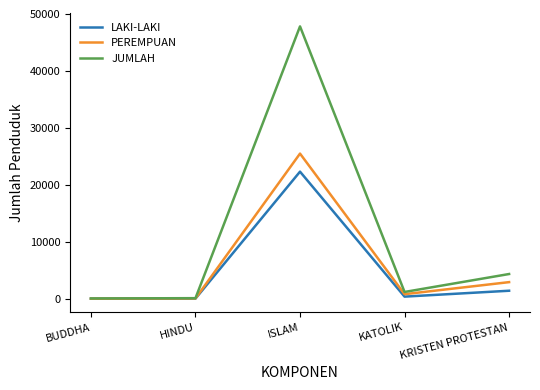

Which series has the widest spread of values?

JUMLAH